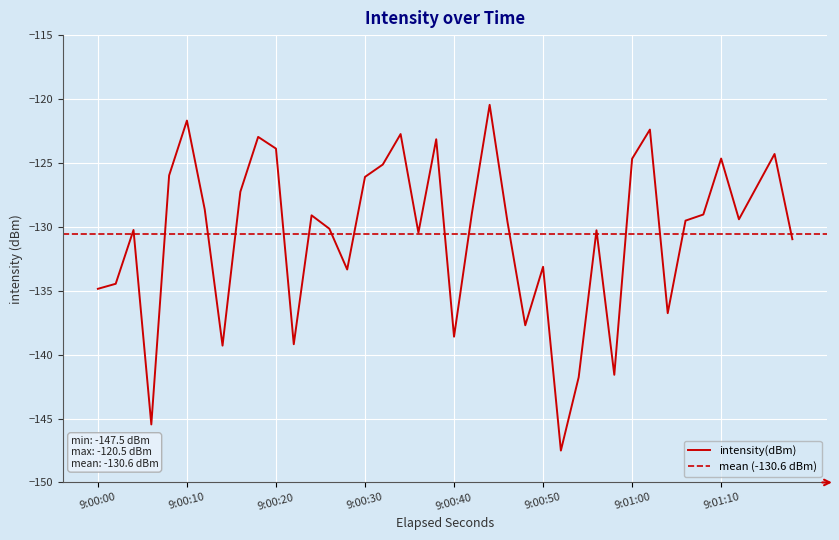

Does the chart display data point markers on the line(s)?

No